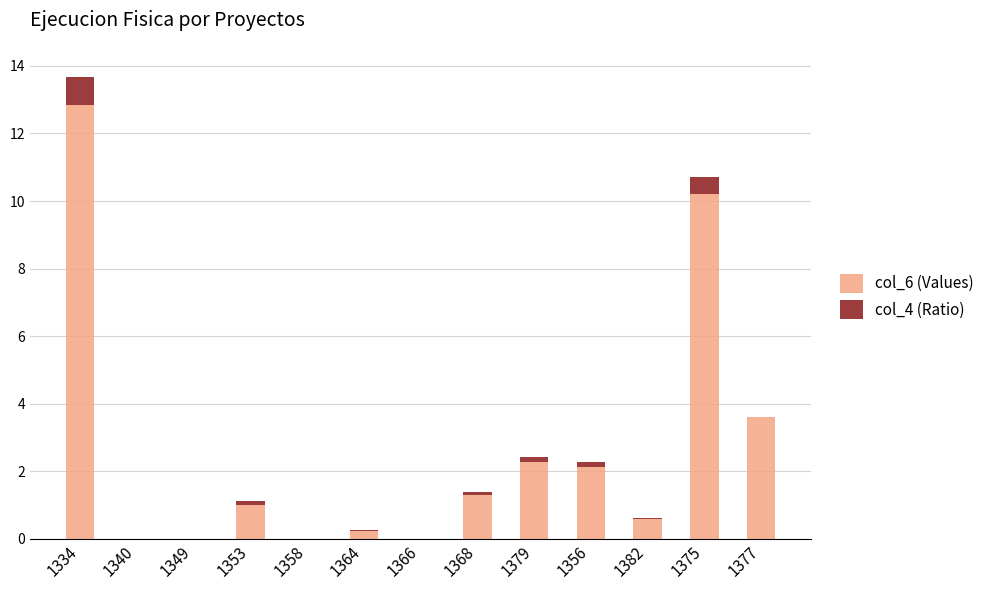

Is it true that col_6 (Values) equals 0.0 at 1340?

True